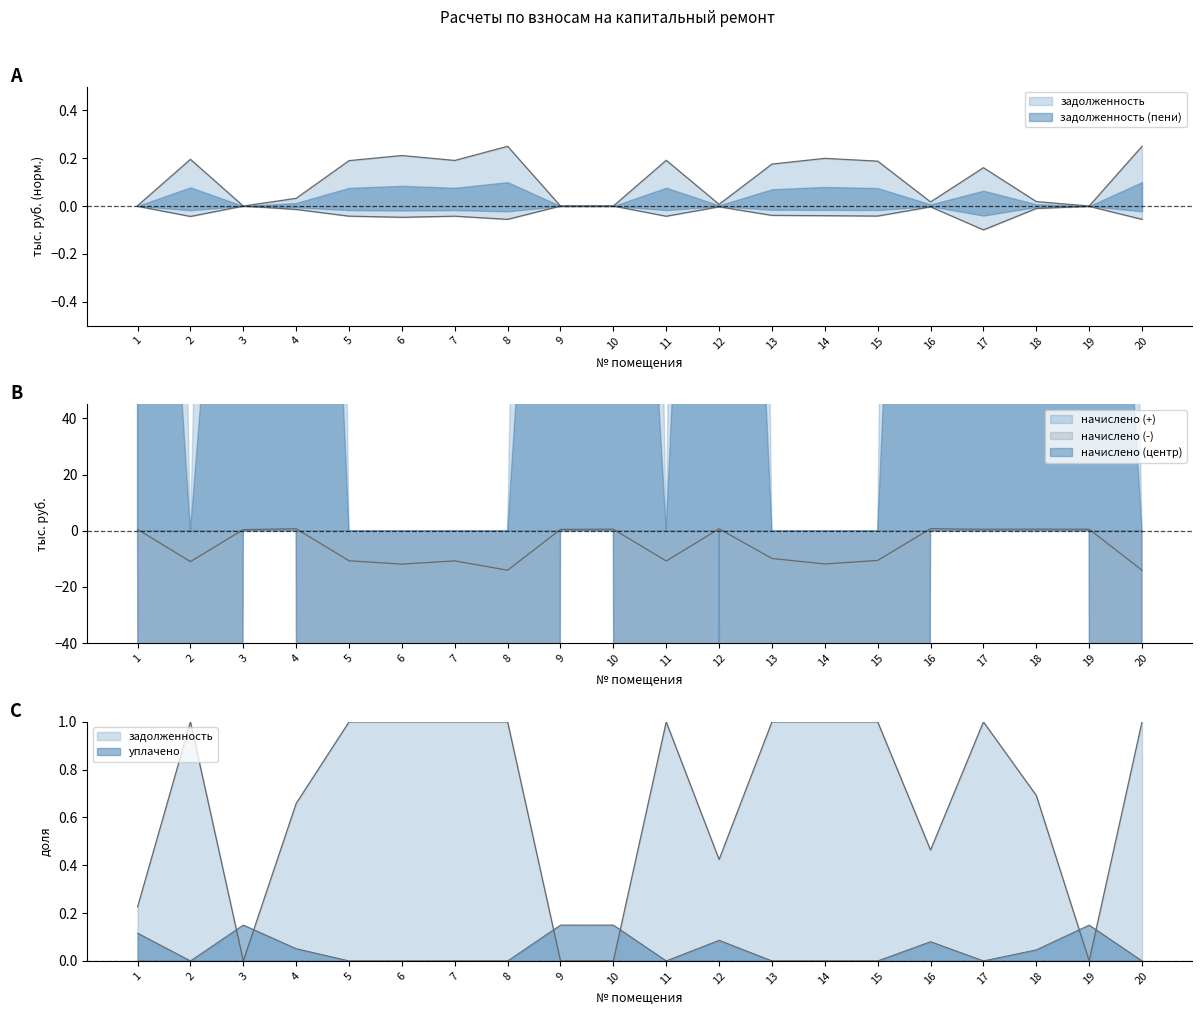

What is the highest value of the начислено series?

0.7